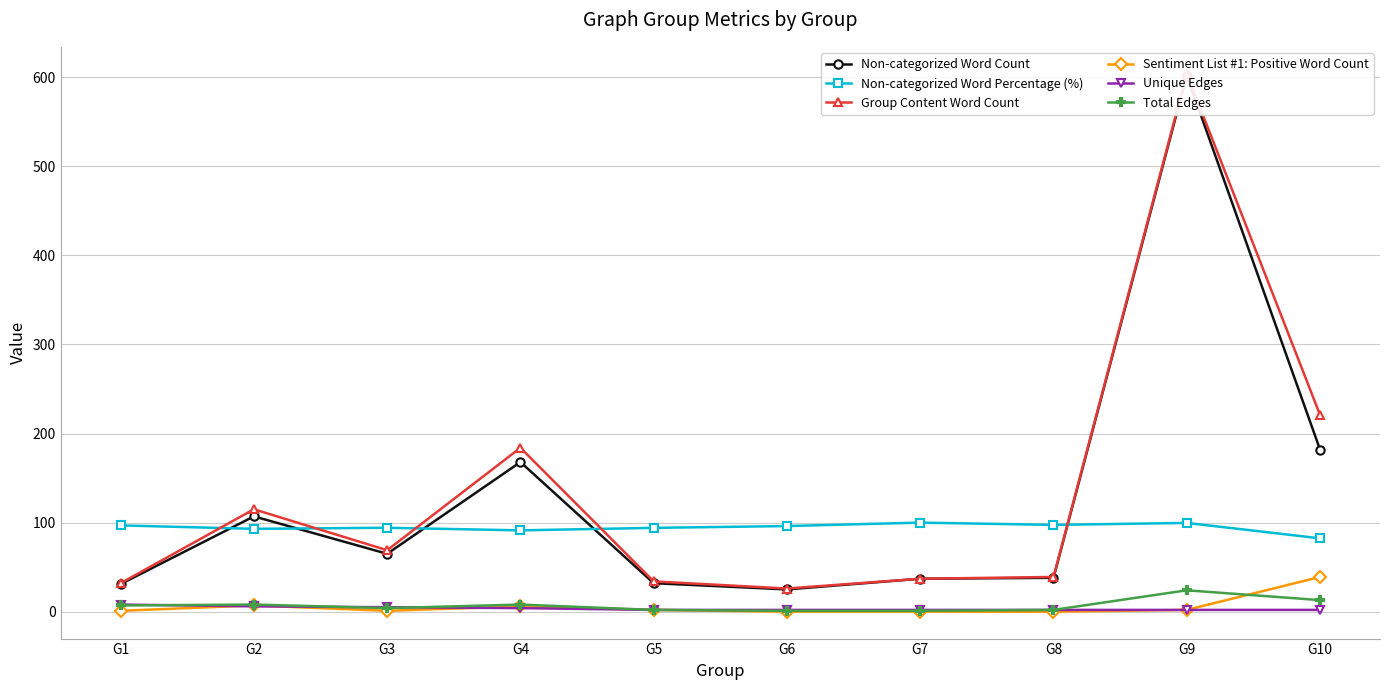

What is the difference between the maximum and second lowest values in the Sentiment List #1: Positive Word Count series?

39.0